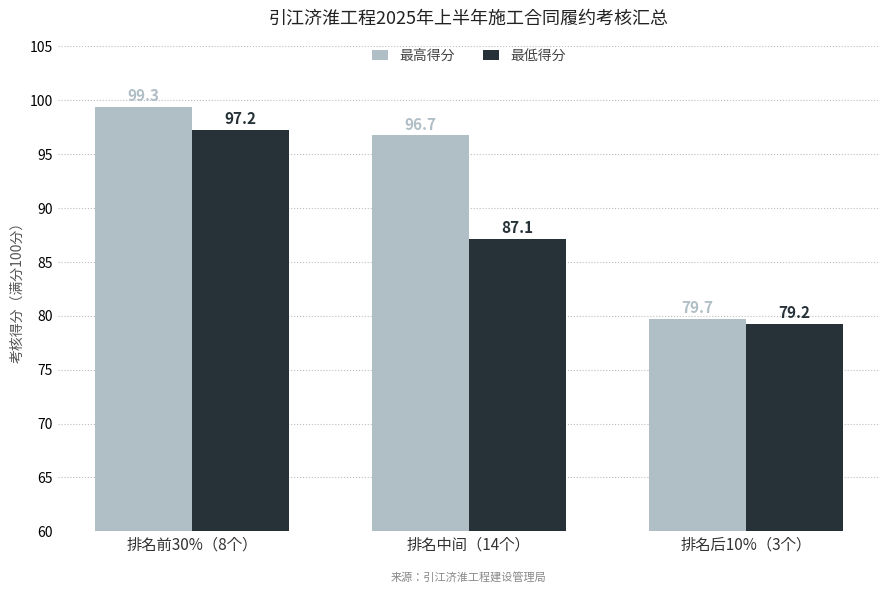

Reading left to right, extract all data points from this chart.

最高得分: 排名前30%（8个）=99.3	排名中间（14个）=96.7	排名后10%（3个）=79.7
最低得分: 排名前30%（8个）=97.2	排名中间（14个）=87.1	排名后10%（3个）=79.2